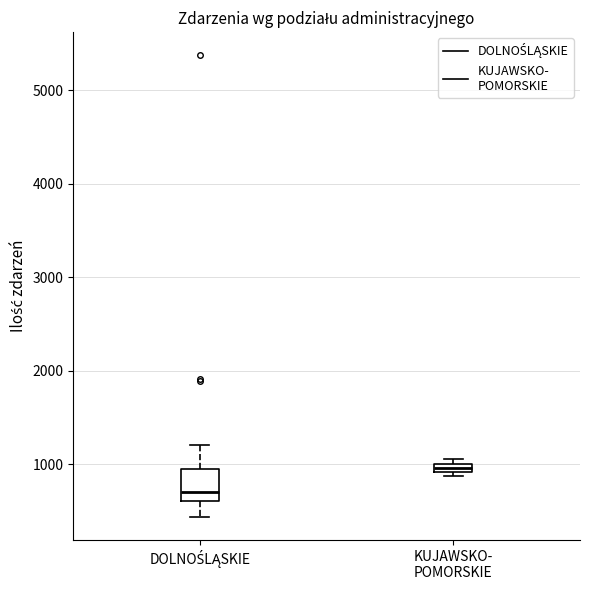

Which box's median line is the highest?

KUJAWSKO- POMORSKIE